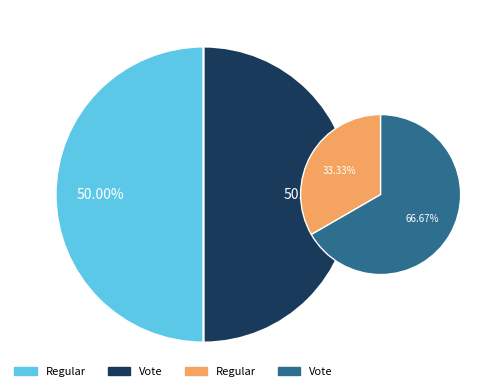

Which slice is the smallest?

Regular